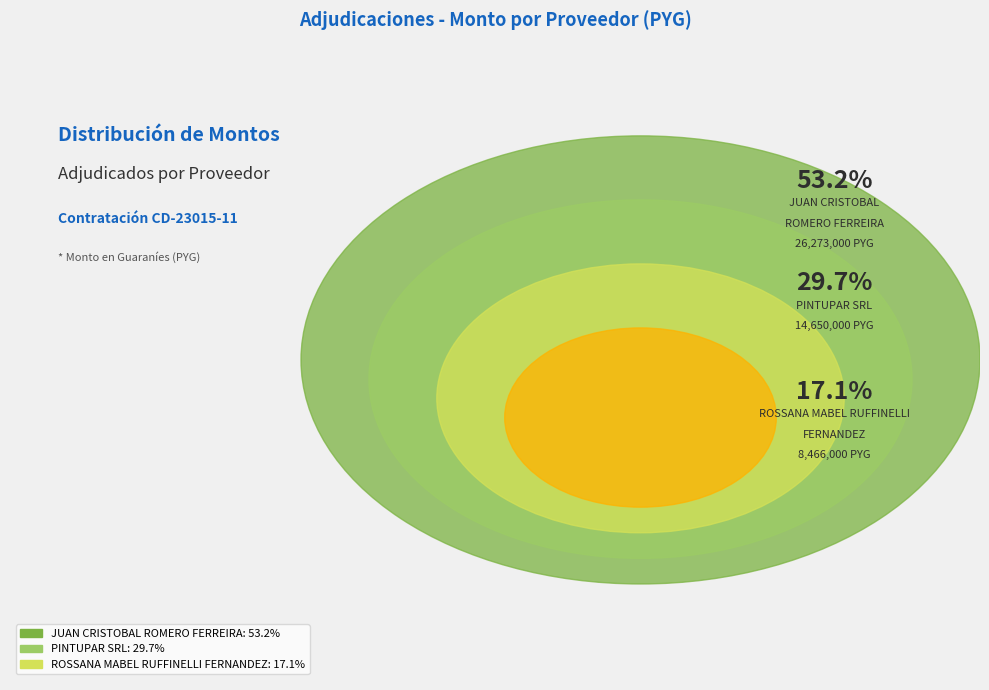

Is it true that PINTUPAR SRL is 30% of the pie?

True